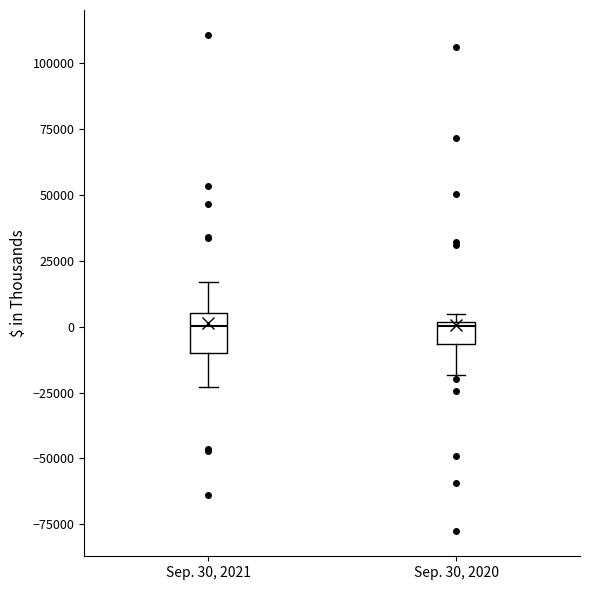

Reading left to right, read every box against the y-axis: the position of its median line, the range the box covers, and the ends of its whiskers. The values are not printed on the chart, so give them approximately, as read against the axis.

Sep. 30, 2021: median 0, box -10000 to 5000, whiskers -25000 to 15000
Sep. 30, 2020: median 0 (just below the box's upper edge), box -5000 to 0, whiskers -20000 to 5000